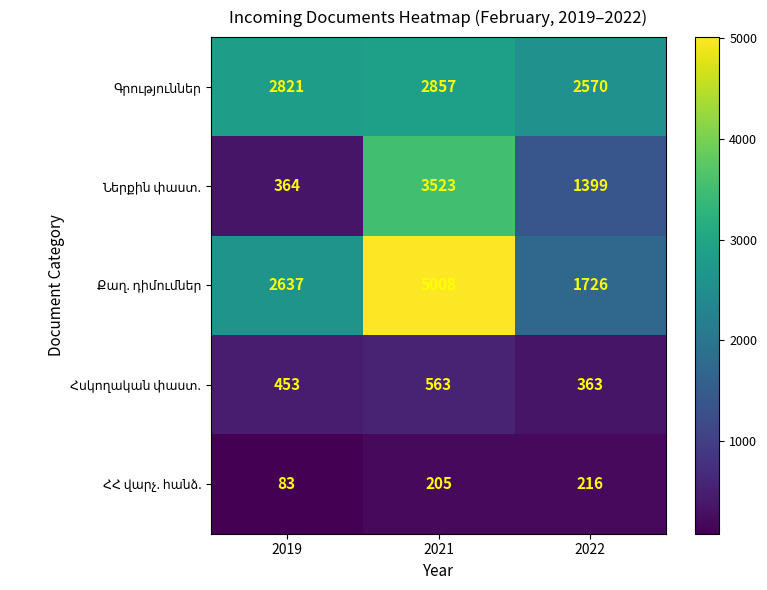

What is the greatest value displayed?

5008